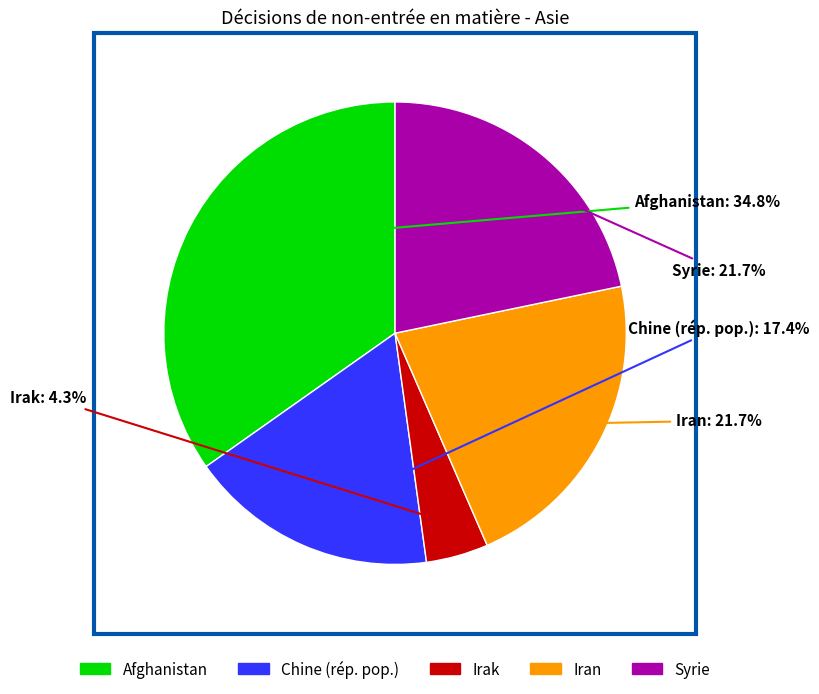

Is the sum of Syrie and Afghanistan greater than half?

Yes